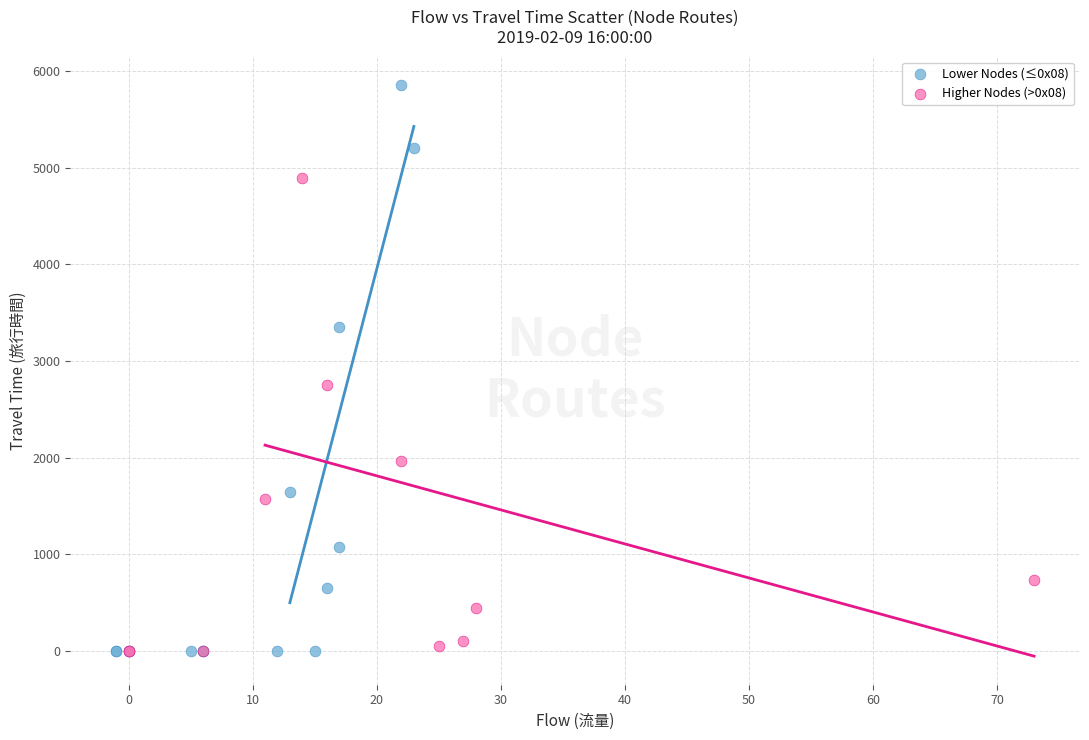

Which series has the widest spread of Y values?

Lower Nodes (≤0x08)